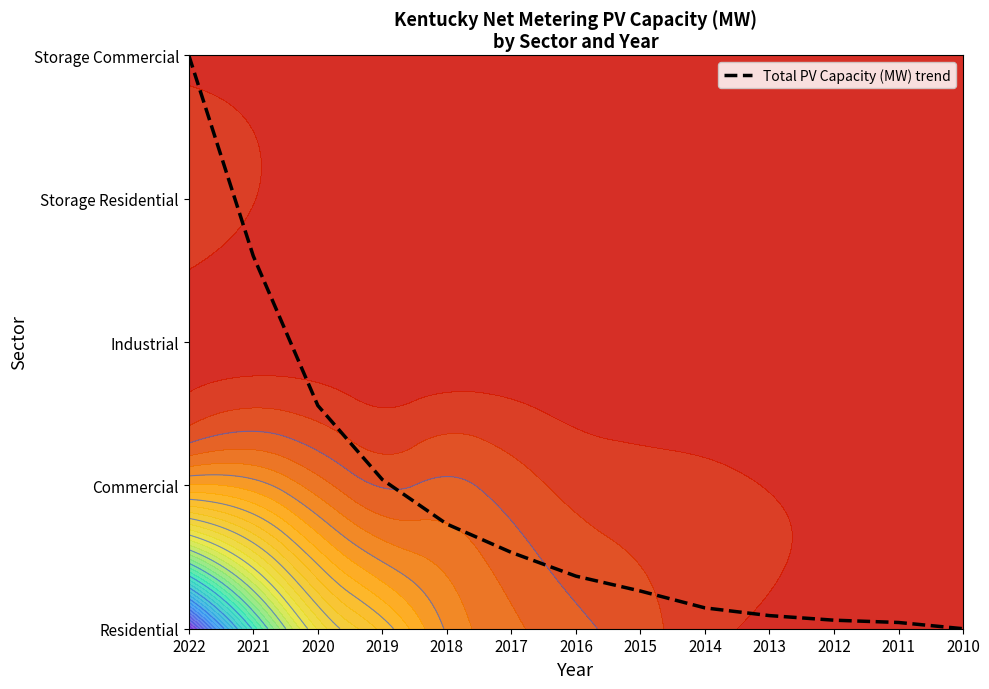

What is the change in value from 2019 to 2012?

-1.0